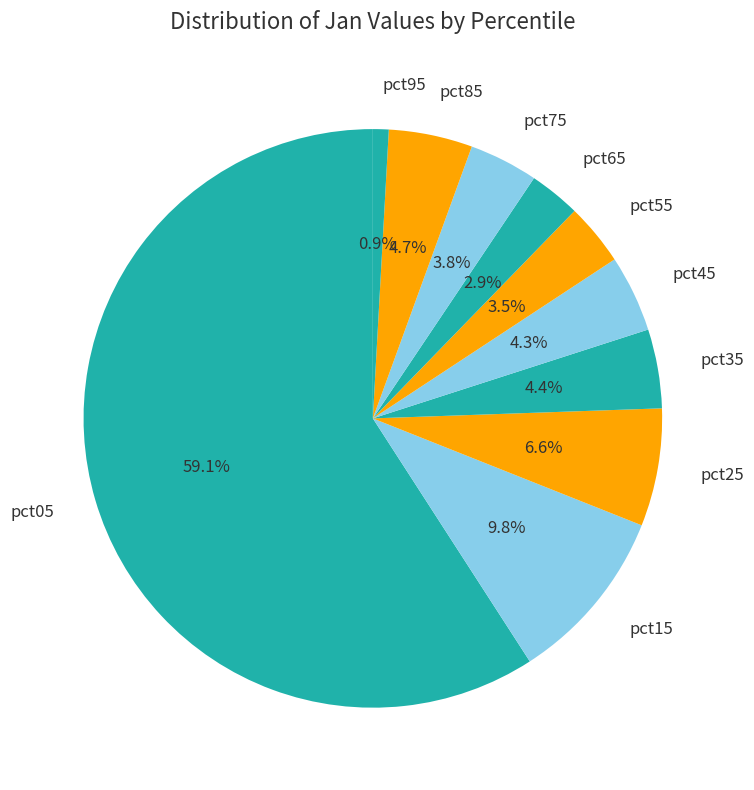

Count the number of slices in the pie.

10